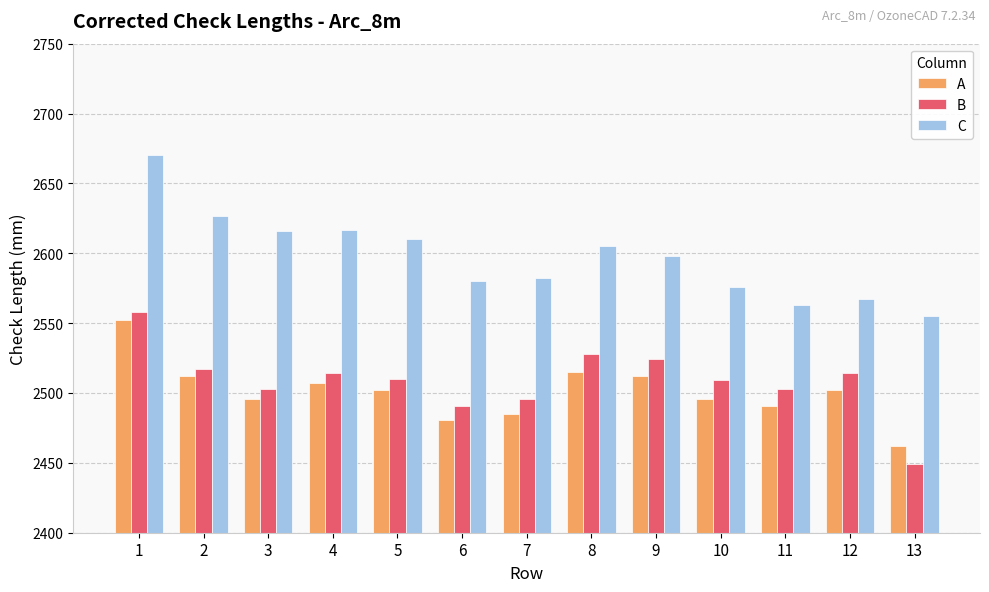

At which category is the sum across all series the highest?

1